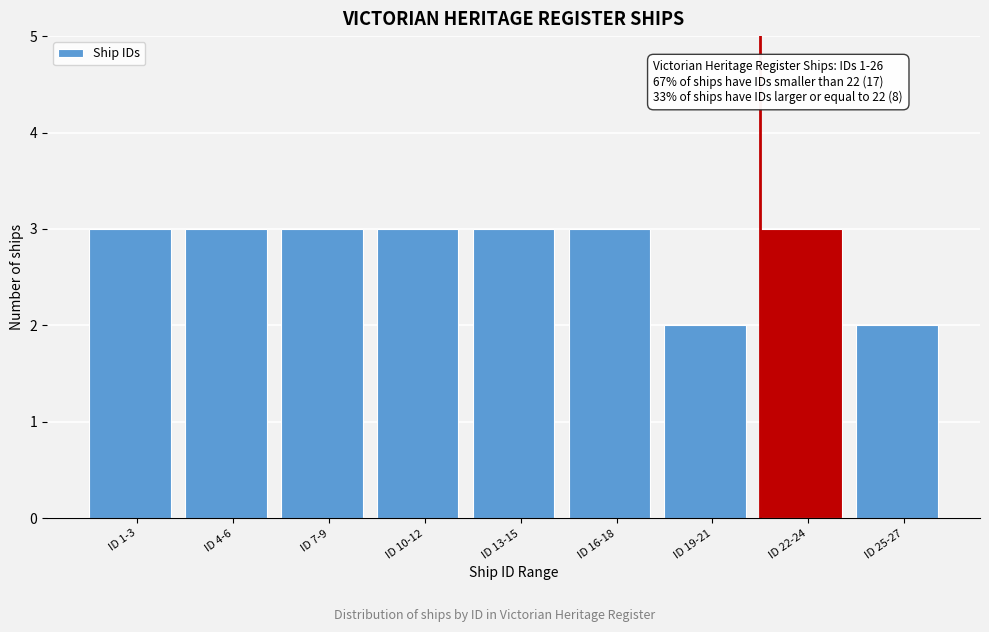

Reading right to left, what are all the values shown in this chart?

2	3	2	3	3	3	3	3	3